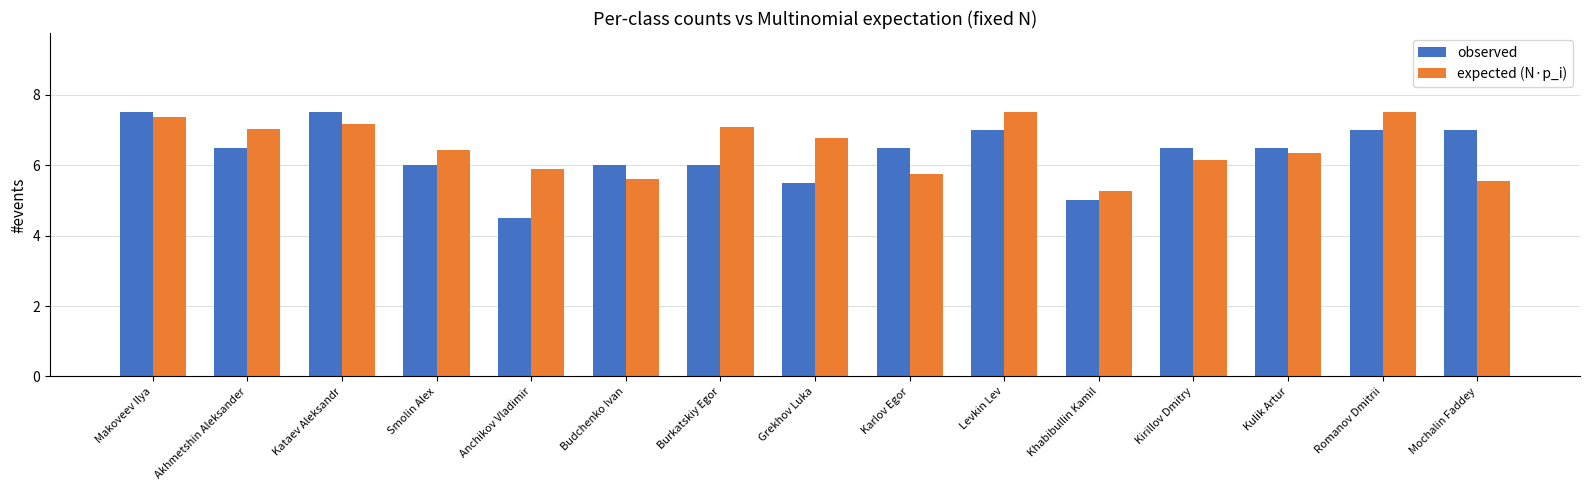

Which label corresponds to the smallest value in the chart?

Anchikov Vladimir